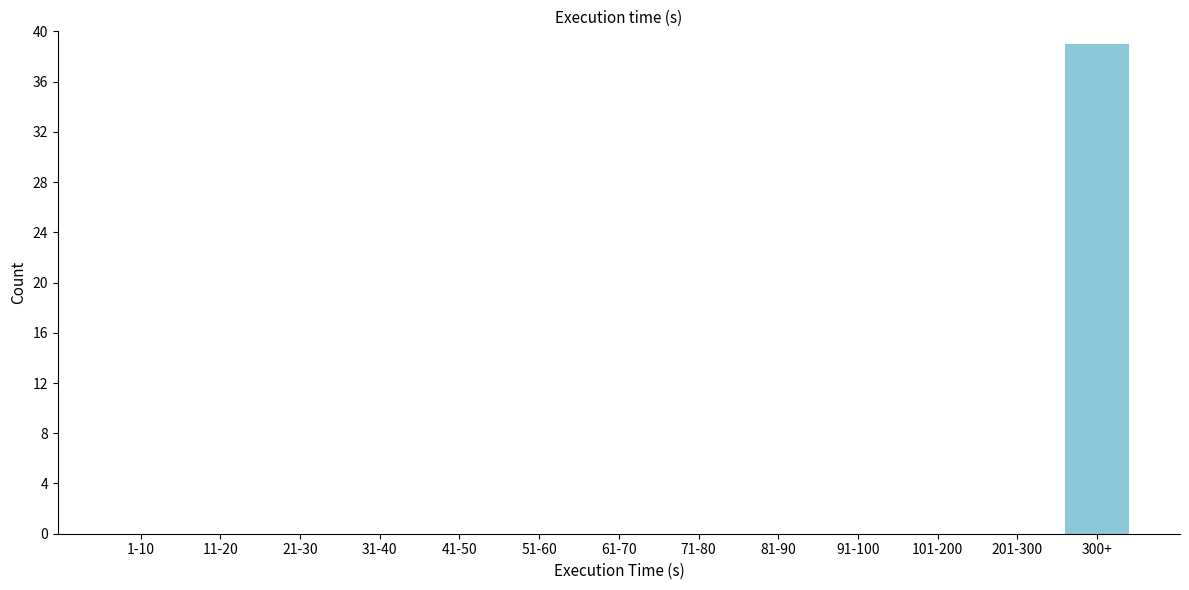

Reading right to left, transcribe all the data shown in this chart.

300+=39	201-300=0	101-200=0	91-100=0	81-90=0	71-80=0	61-70=0	51-60=0	41-50=0	31-40=0	21-30=0	11-20=0	1-10=0